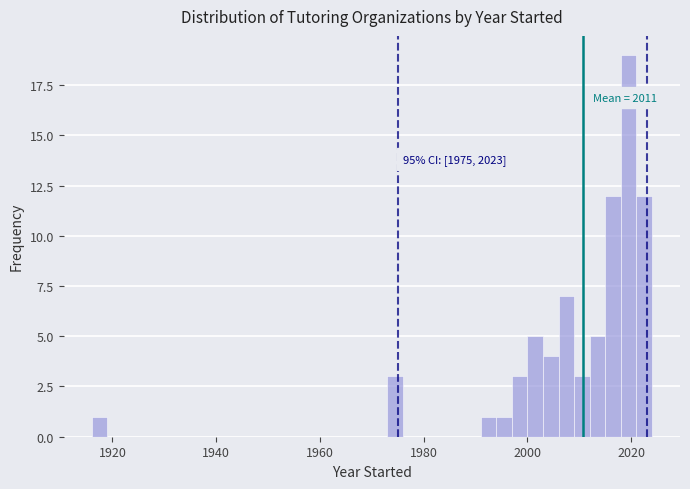

Read against the x-axis, roughly where is the centre of the tallest bar?

2020